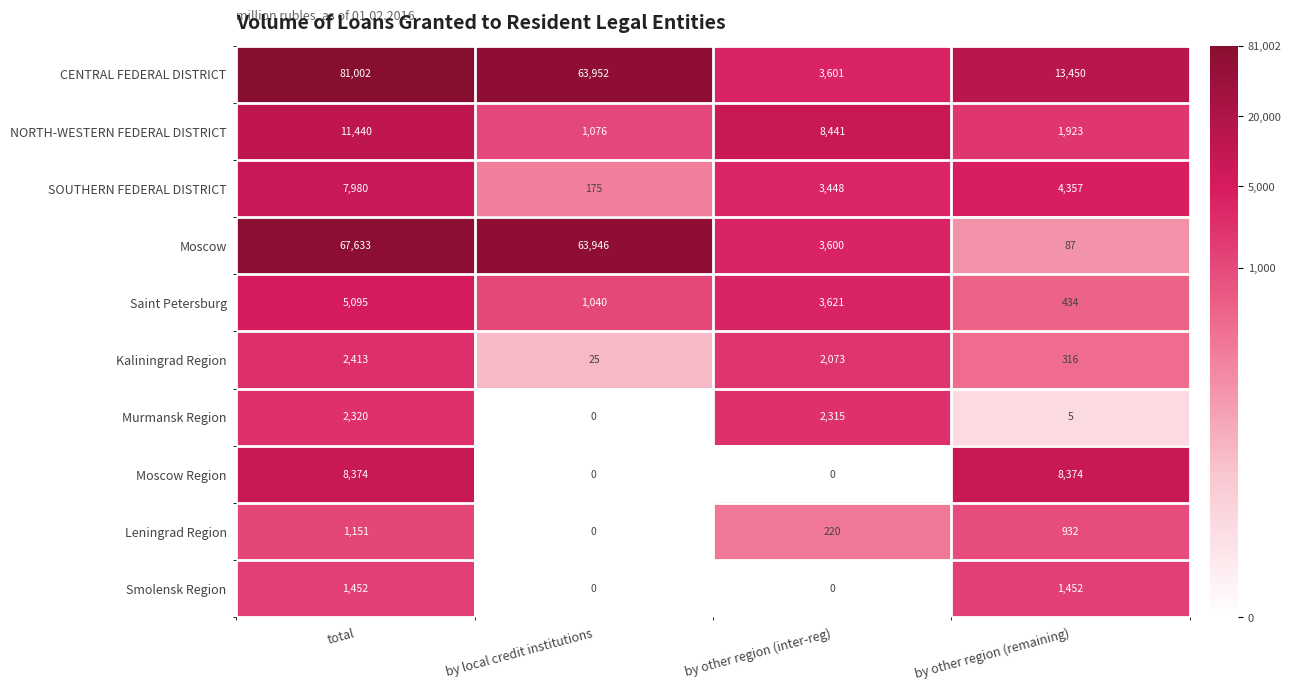

At which category does the chart reach its peak across all series?

total